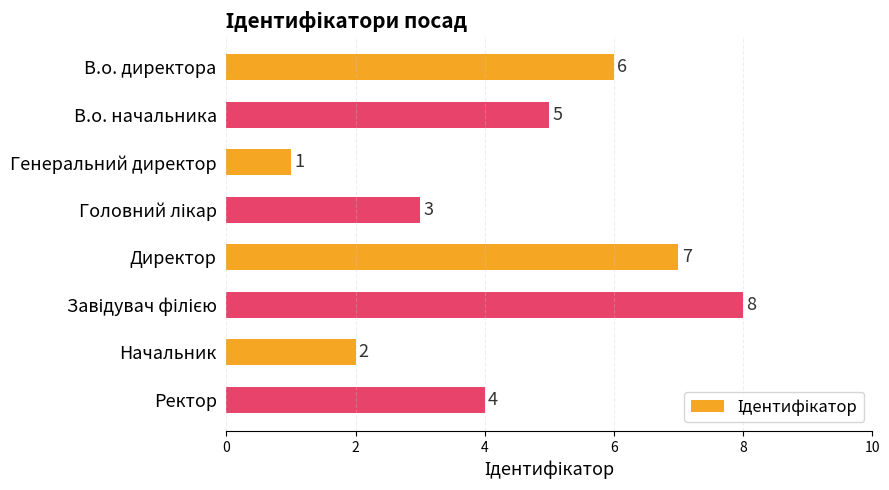

At which label is the value closest to 4?

Ректор